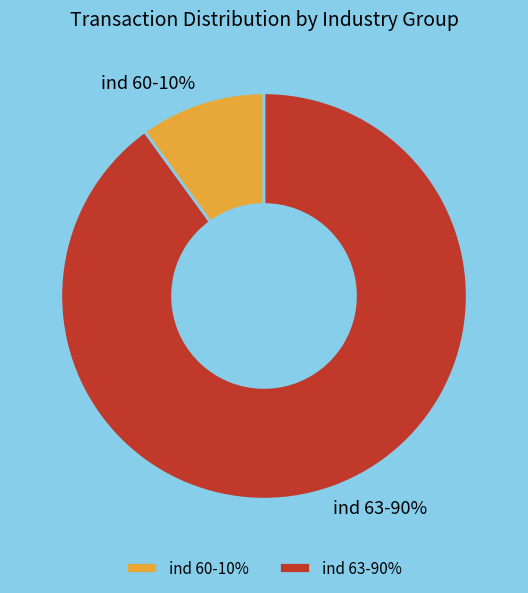

What percentage is the ind 60-10% slice, to the nearest percent?

10%